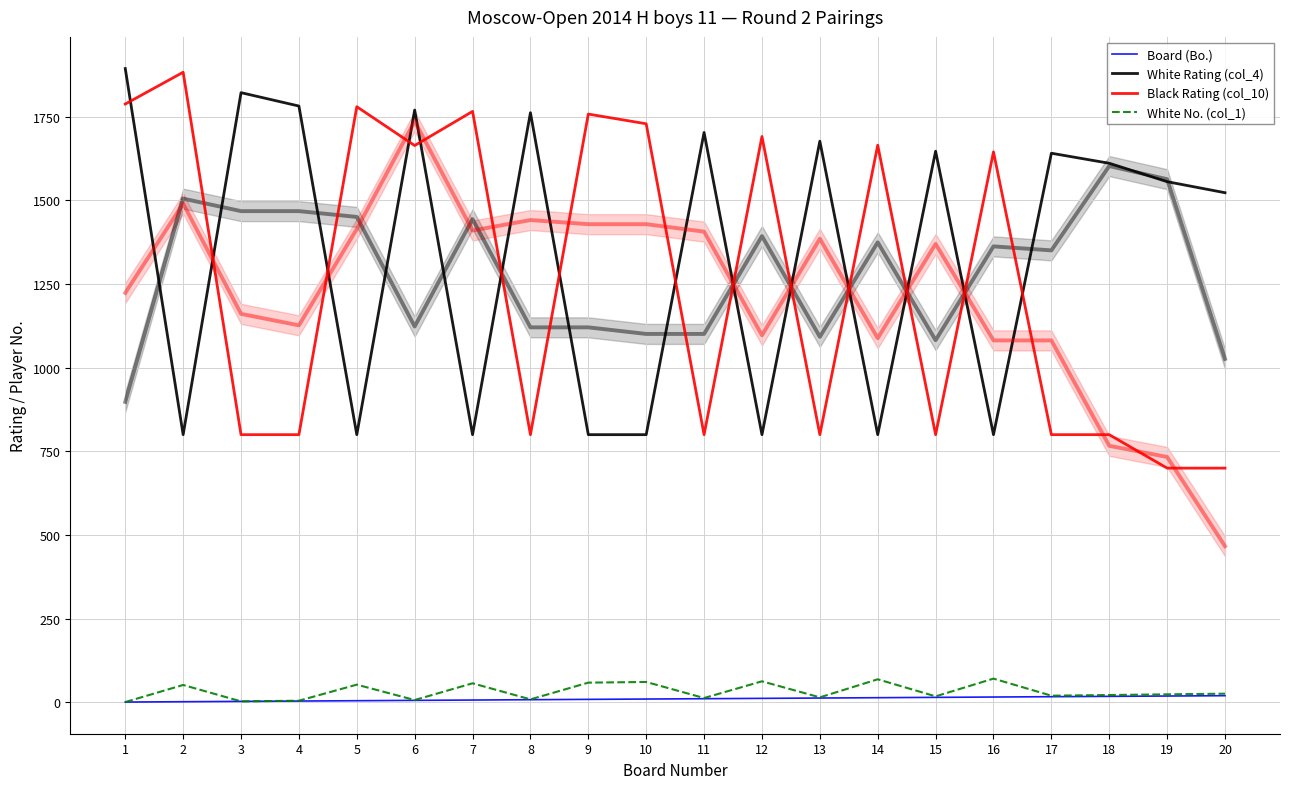

True or false: White No. (col_1) has a value of 20 at 9.

False